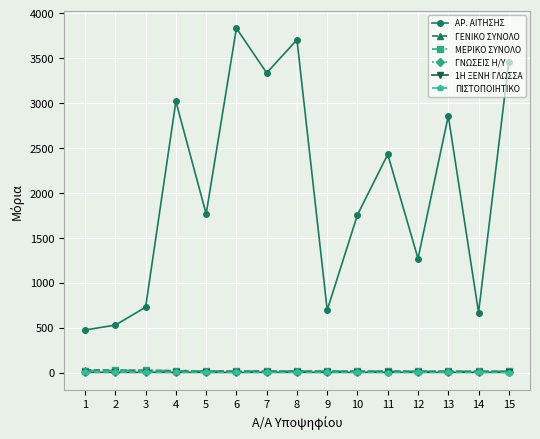

In ΑΡ. ΑΙΤΗΣΗΣ, how many points are higher than both neighbors (excluding endpoints)?

5